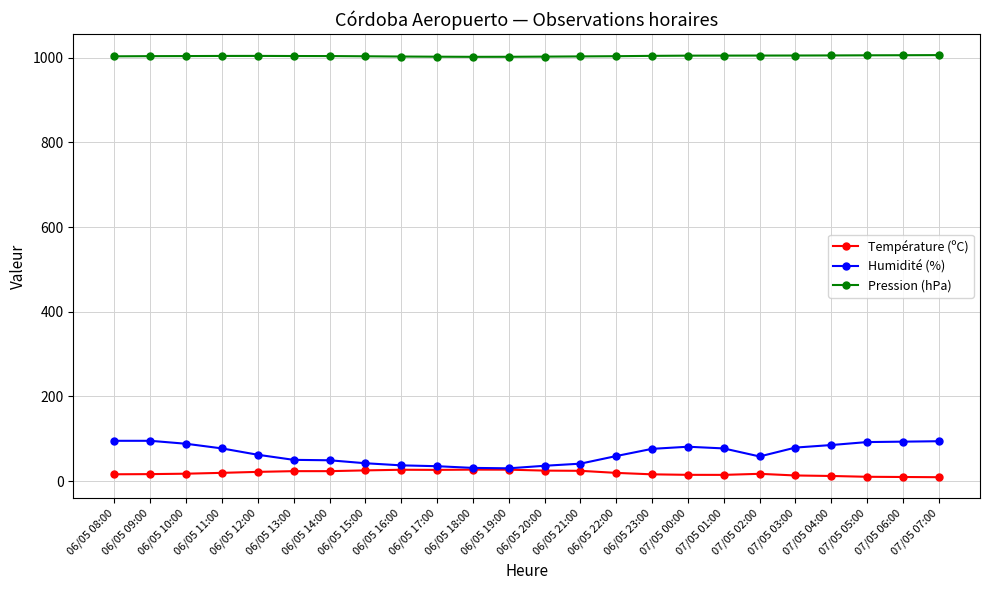

What are all the series names shown in the legend?

Température (ºC), Humidité (%), Pression (hPa)